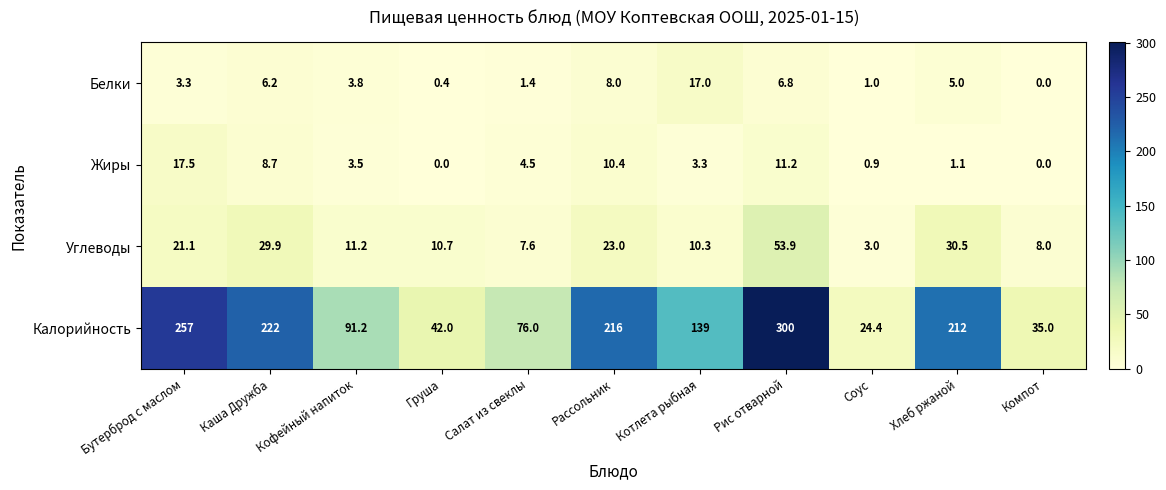

Where does the Белки series first go above 3?

Бутерброд с маслом